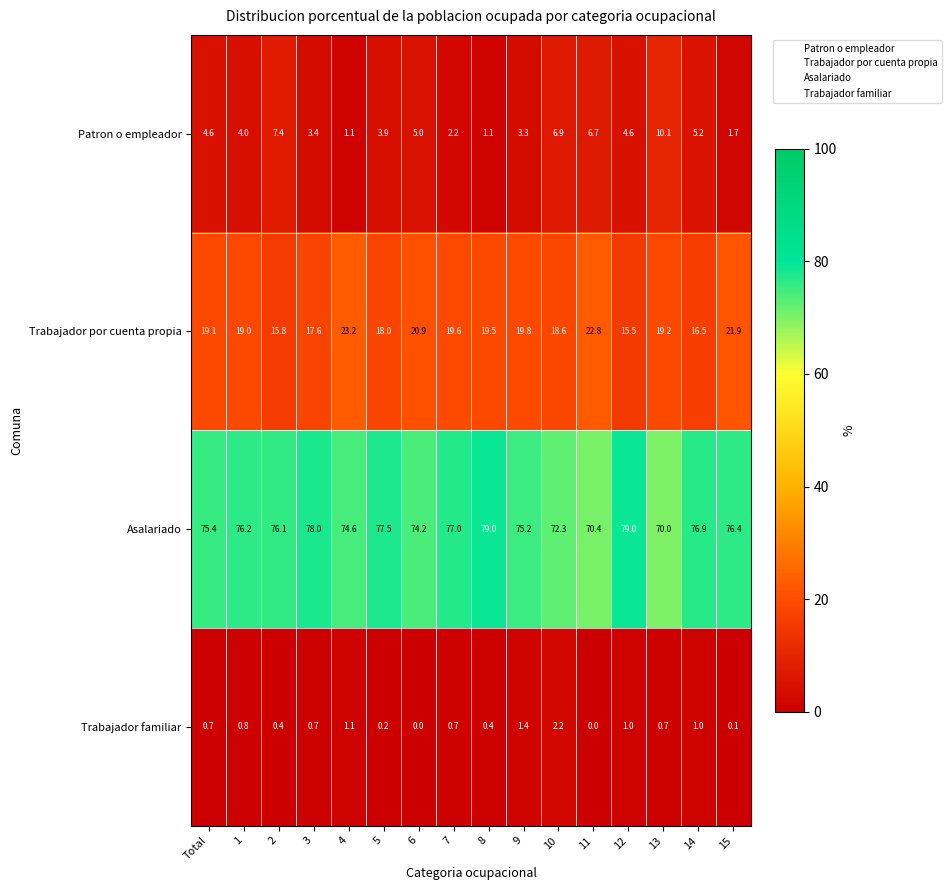

The Asalariado series shows 74.6 at 4. True or false?

True